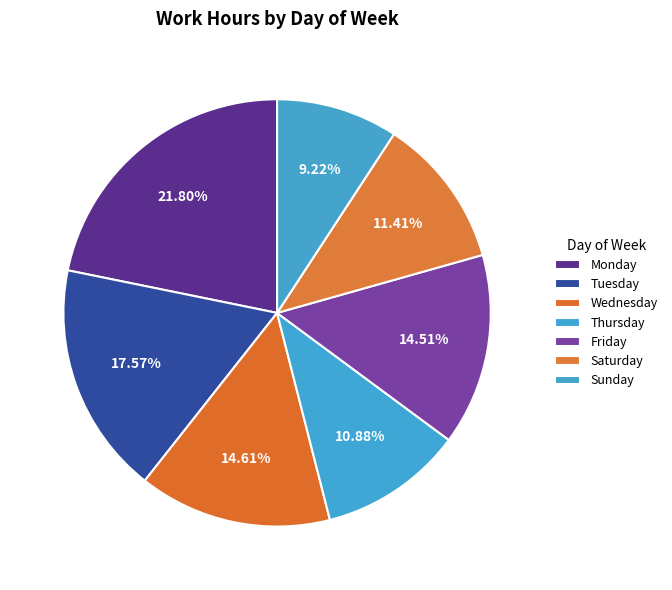

How many segments does this pie chart have?

7